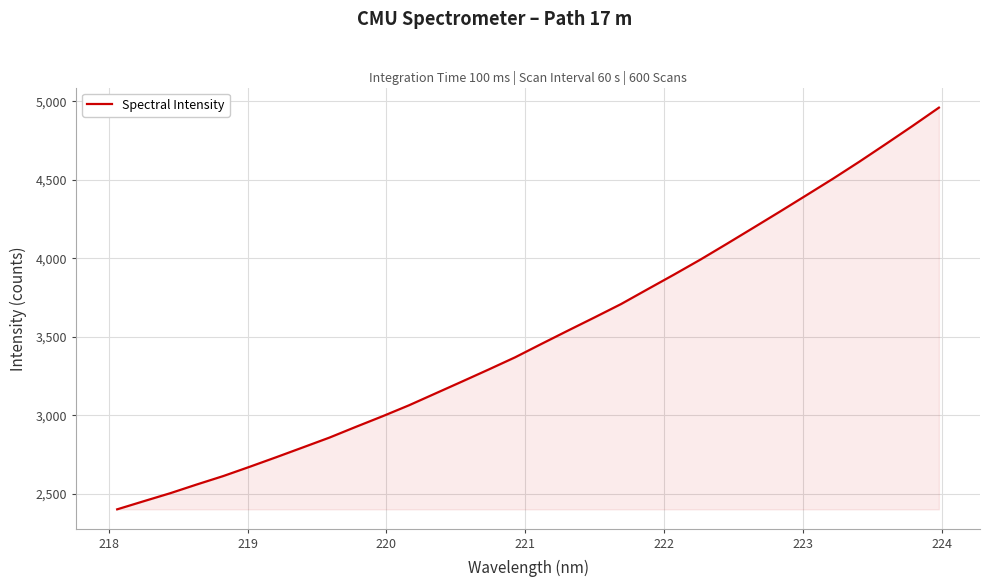

What is the difference between the maximum and minimum values?

2556.2